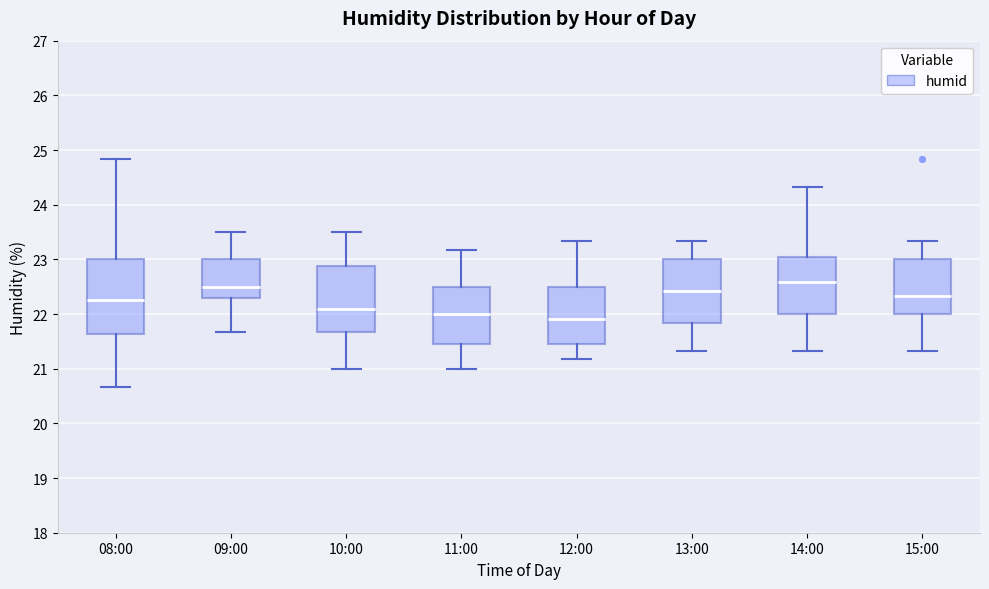

Reading left to right, transcribe this box plot: for each box, give where its median line is, the range the box spans, and where its two whiskers end, as read against the y-axis. The values are not printed on the chart, so give them approximately, as read against the axis.

08:00: median 22.3, box 21.6 to 23.0, whiskers 20.7 to 24.8
09:00: median 22.5, box 22.3 to 23.0, whiskers 21.7 to 23.5
10:00: median 22.1, box 21.7 to 22.9, whiskers 21.0 to 23.5
11:00: median 22.0, box 21.5 to 22.5, whiskers 21.0 to 23.2
12:00: median 21.9, box 21.5 to 22.5, whiskers 21.2 to 23.3
13:00: median 22.4, box 21.8 to 23.0, whiskers 21.3 to 23.3
14:00: median 22.6, box 22.0 to 23.0, whiskers 21.3 to 24.3
15:00: median 22.3, box 22.0 to 23.0, whiskers 21.3 to 23.3